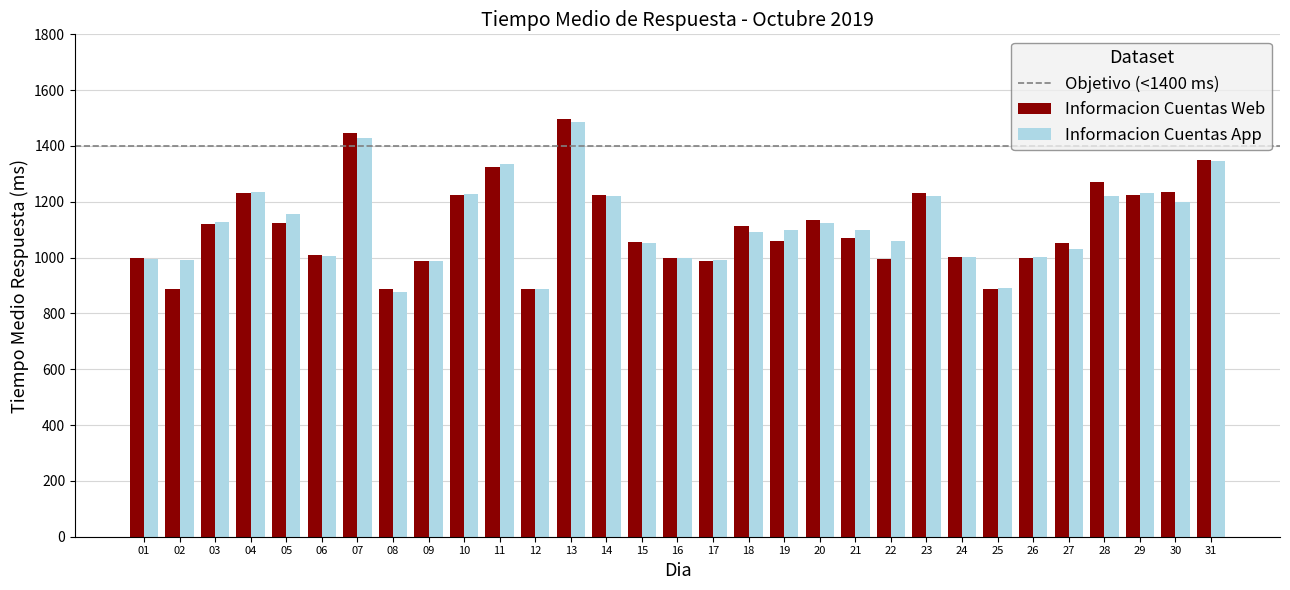

The value of Informacion Cuentas Web at 23 is 2016.4. True or false?

False